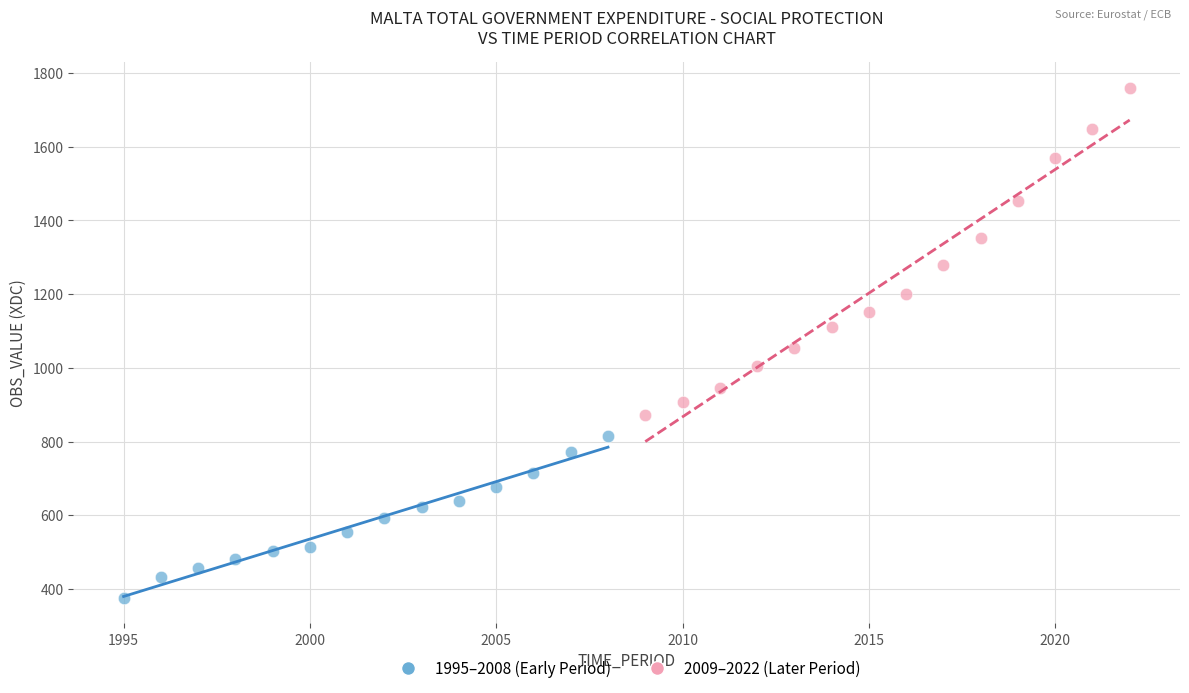

Which series reaches the minimum Y coordinate?

1995–2008 (Early Period)